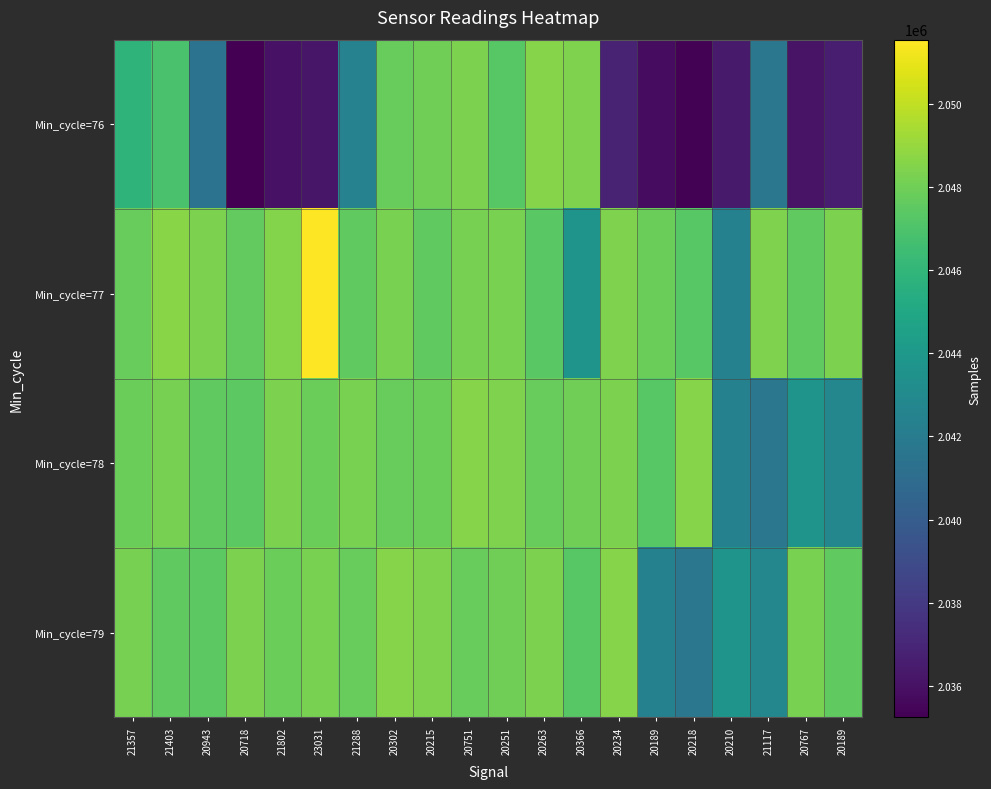

Count the number of categories in the chart.

20